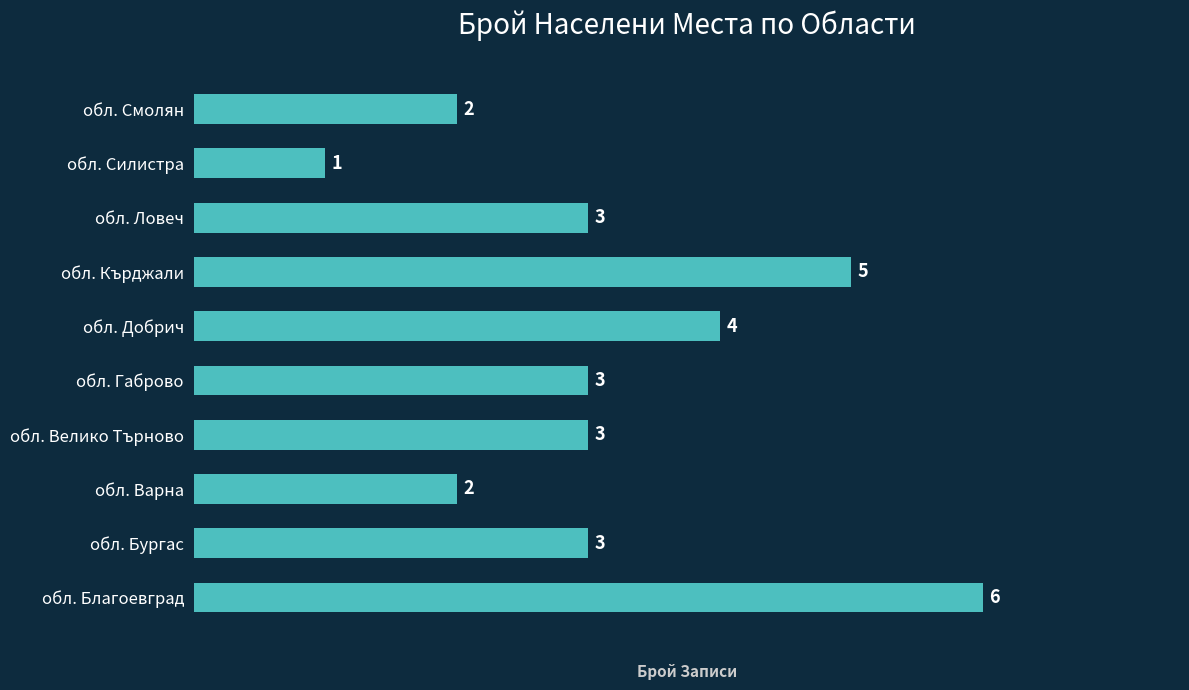

Which category has the highest value across all series?

обл. Благоевград